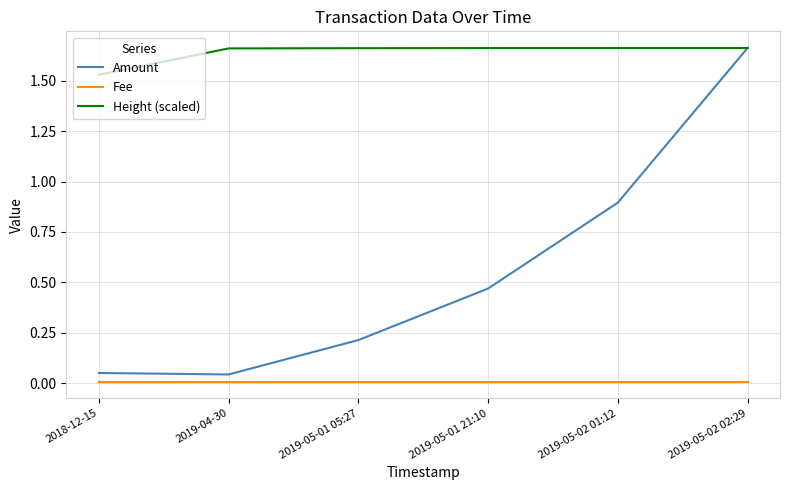

At which label is Height (scaled) closest to 1?

2018-12-15